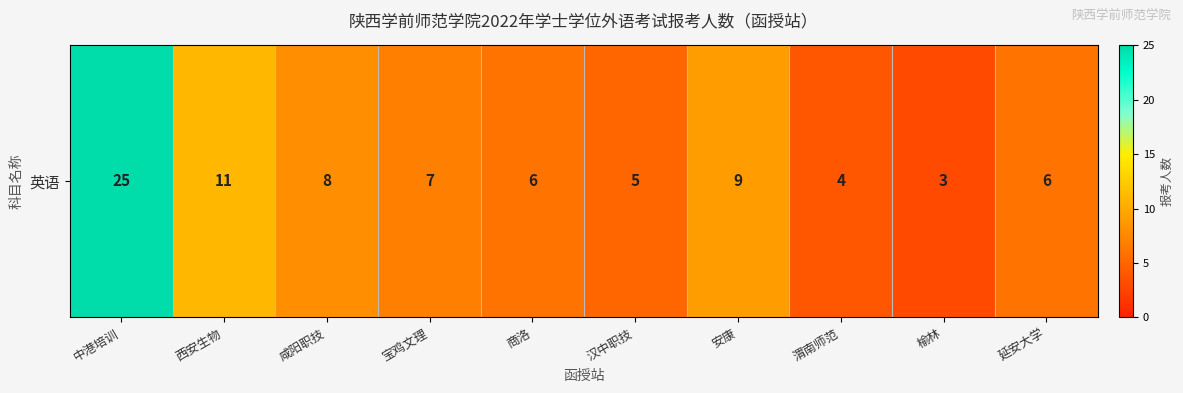

Reading right to left, what are all the values shown in this chart?

延安大学=6	榆林=3	渭南师范=4	安康=9	汉中职技=5	商洛=6	宝鸡文理=7	咸阳职技=8	西安生物=11	中港培训=25